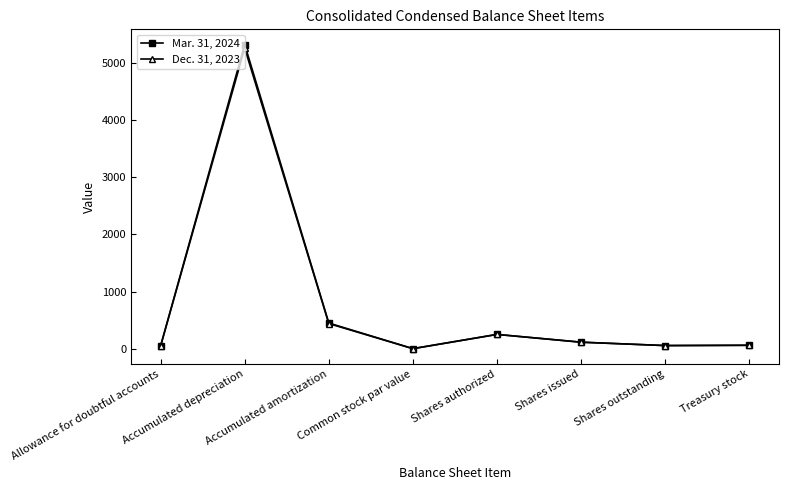

Which series has the widest spread of values?

Mar. 31, 2024